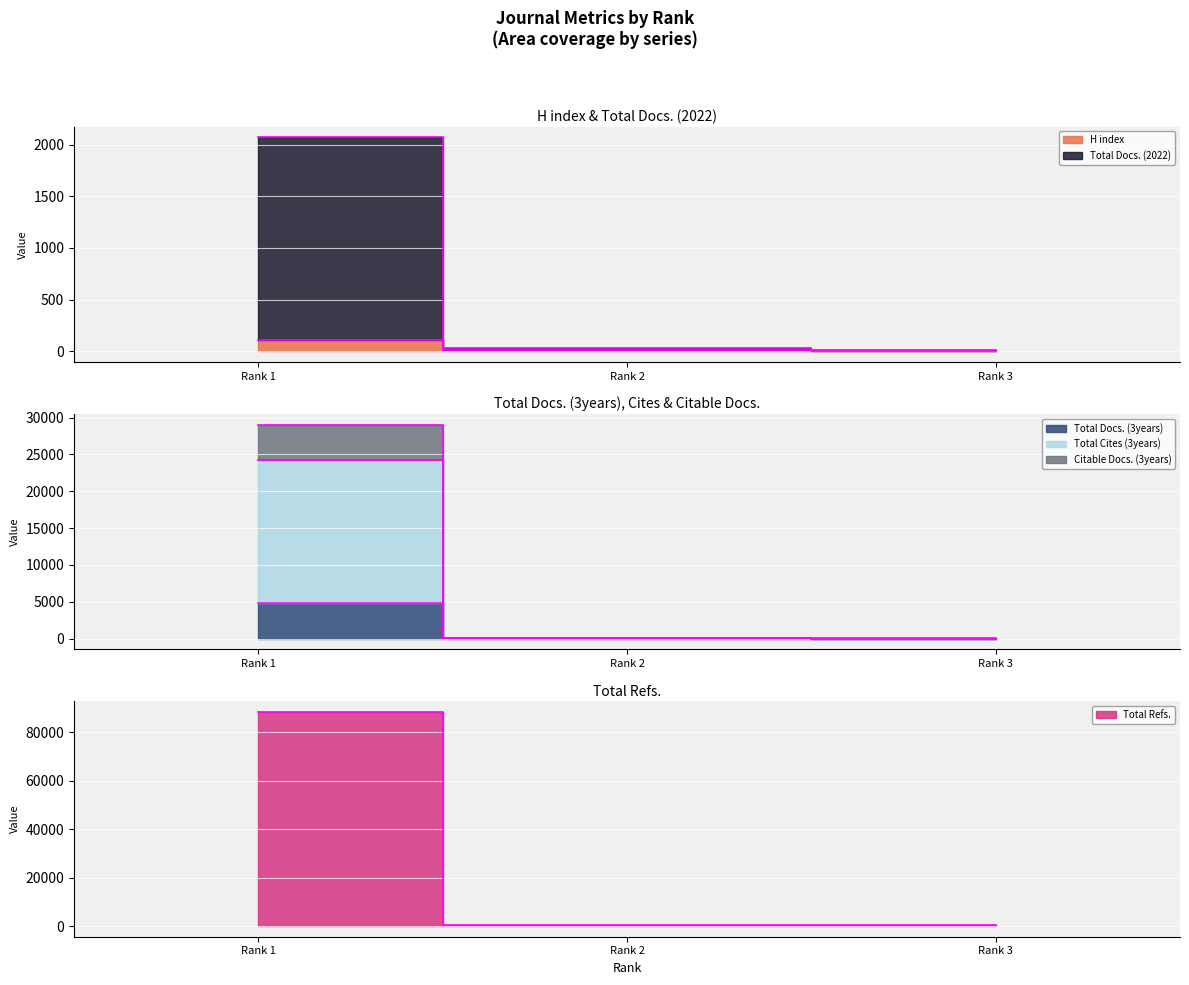

What is the smallest value displayed?

4